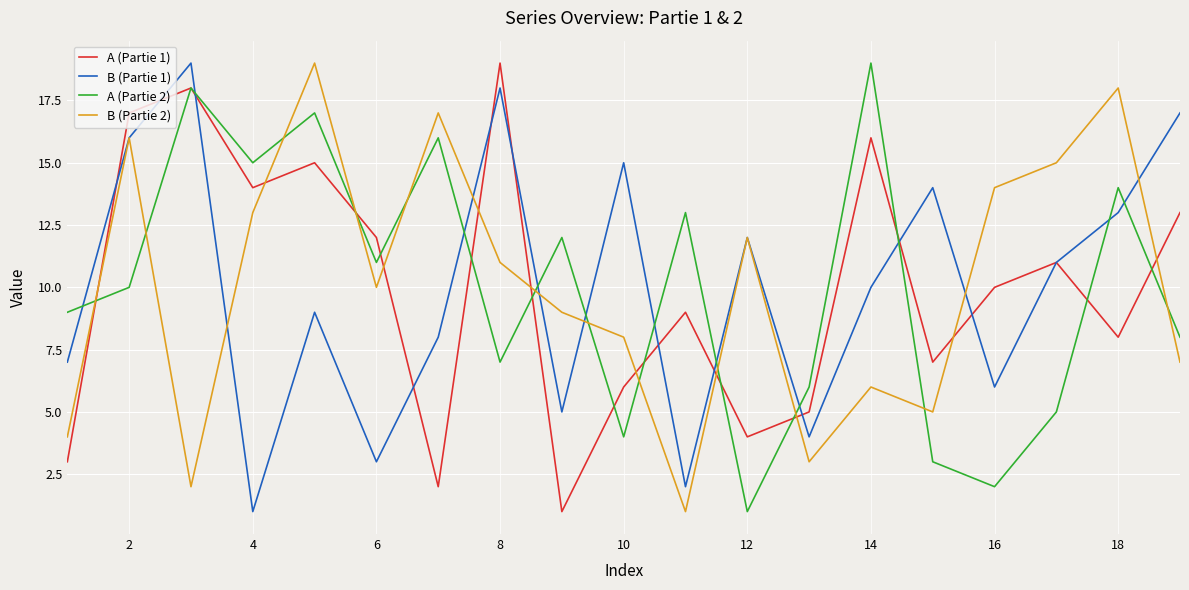

What is the minimum value shown in the chart?

1